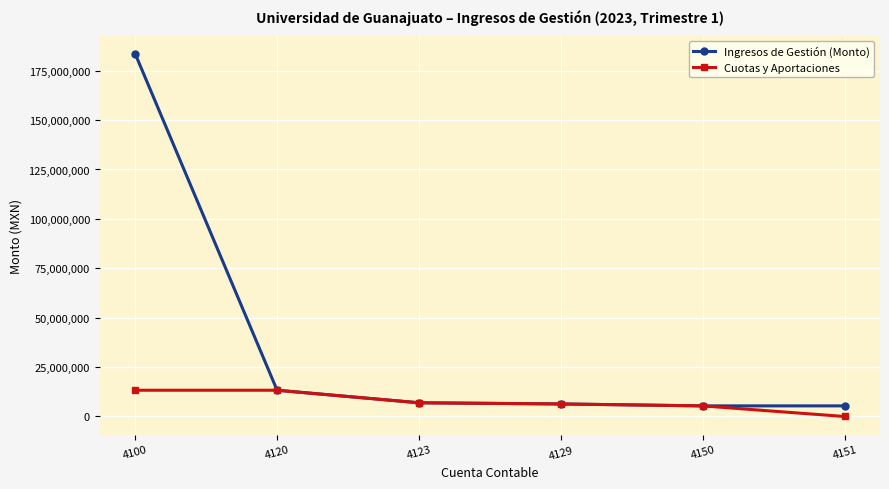

Which series has the widest spread of values?

Ingresos de Gestión (Monto)